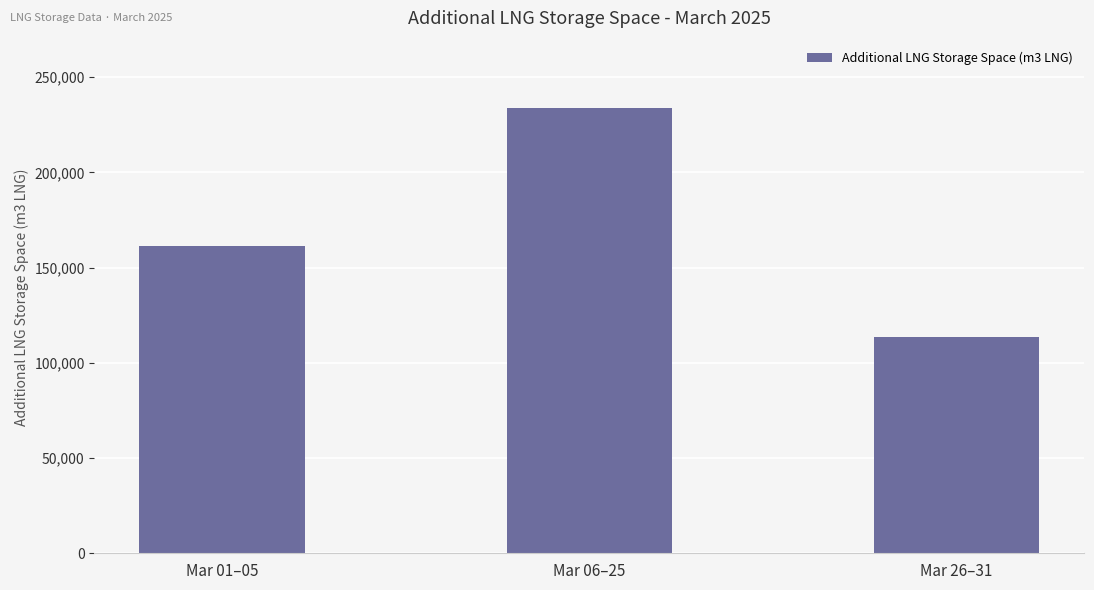

Which category has the highest value across all series?

Mar 06–25